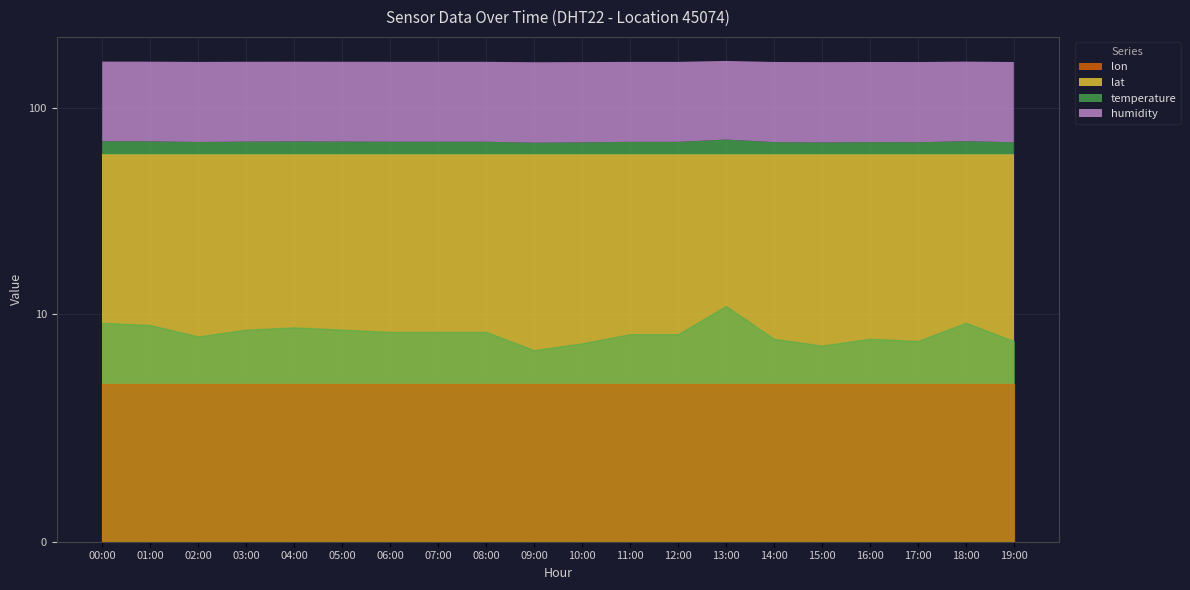

What is the value of the temperature point at the 14th from the left?

10.9